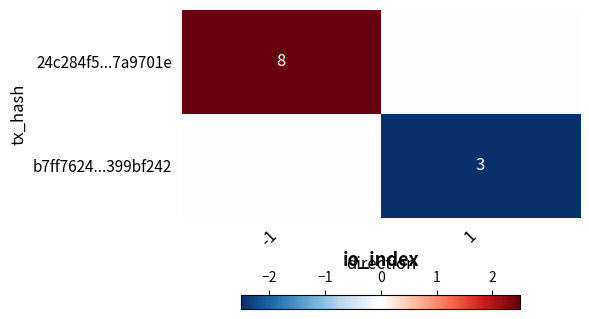

The b7ff7624...399bf242 series shows 1 at 1. True or false?

False